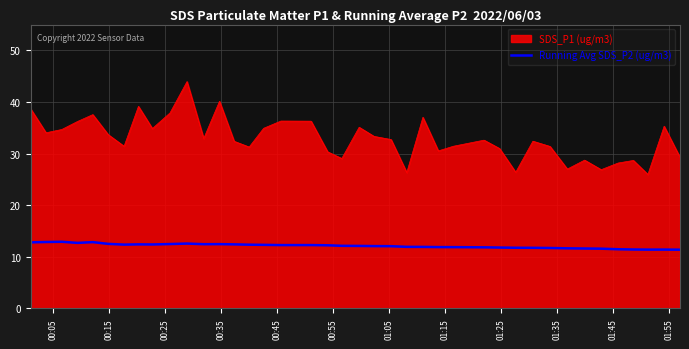

What is the smallest value displayed?

11.4